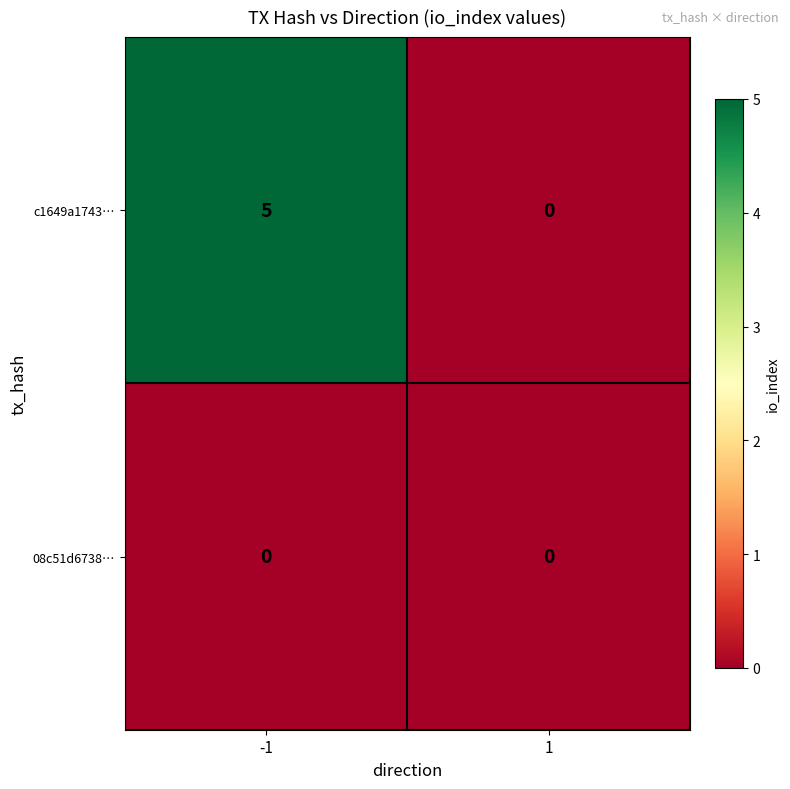

At -1, list the series in order from smallest to largest.

08c51d6738…, c1649a1743…